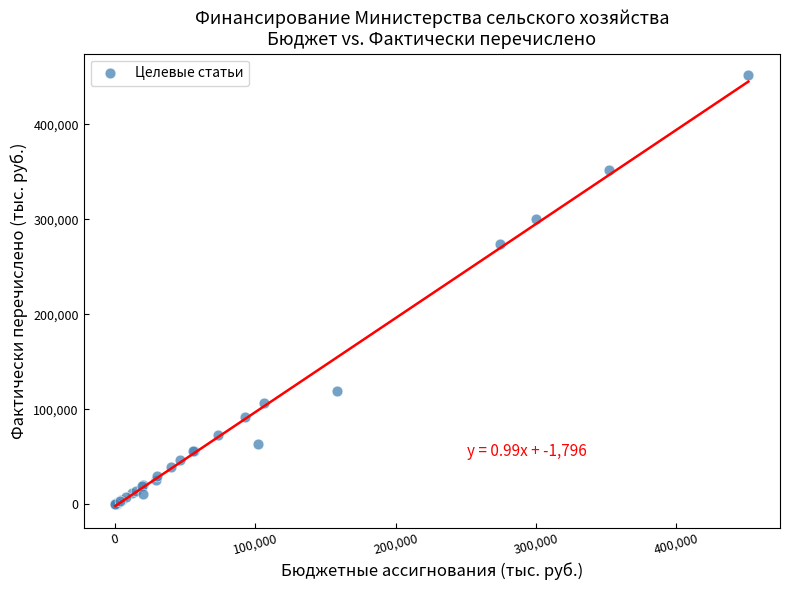

What Y value in the scatter plot is closest to 225768?

274339.6